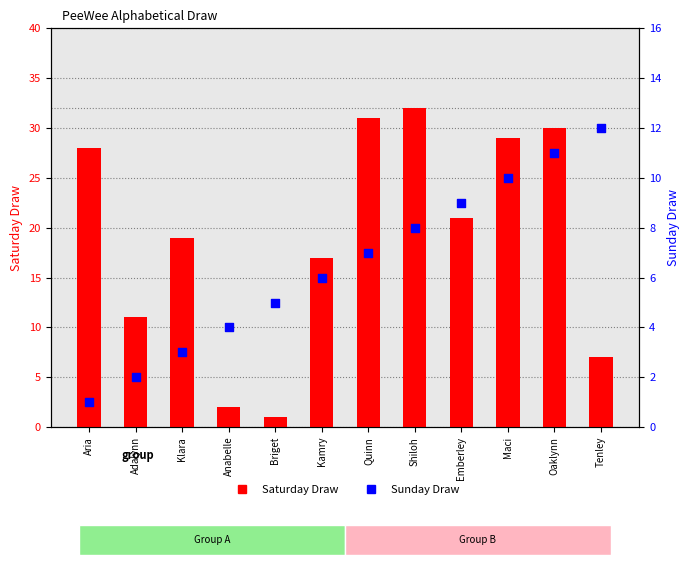

What is the total value across all series at Maci?

39